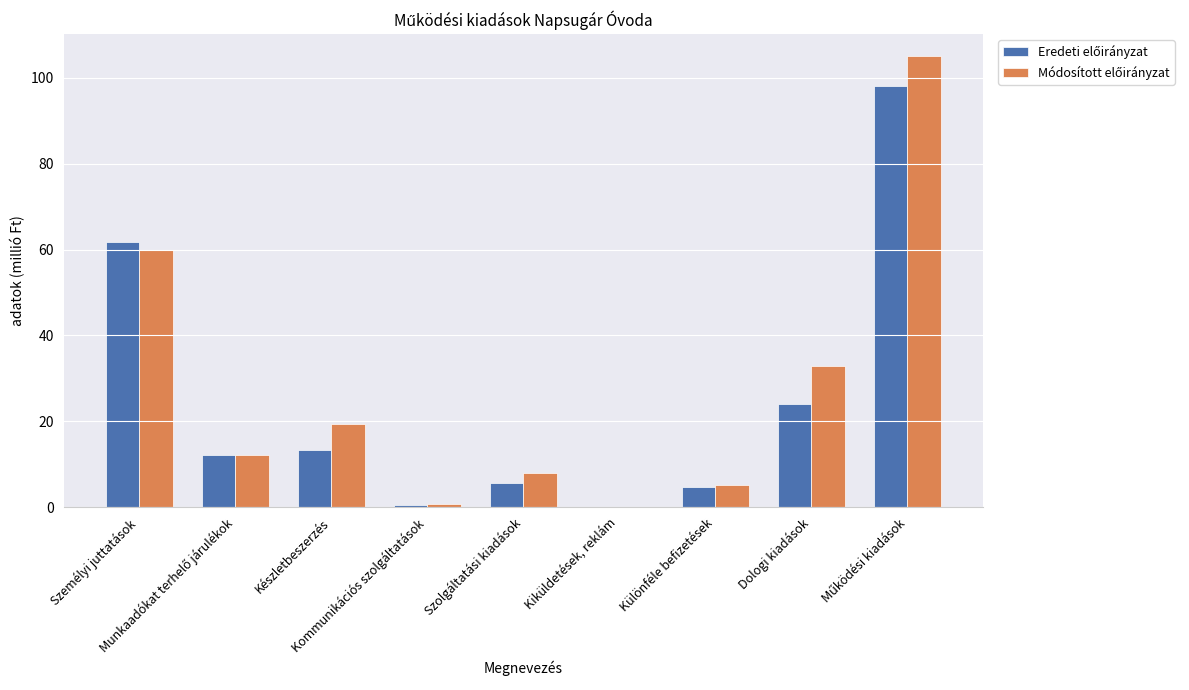

Are the bars grouped side by side (vs. stacked)?

Yes